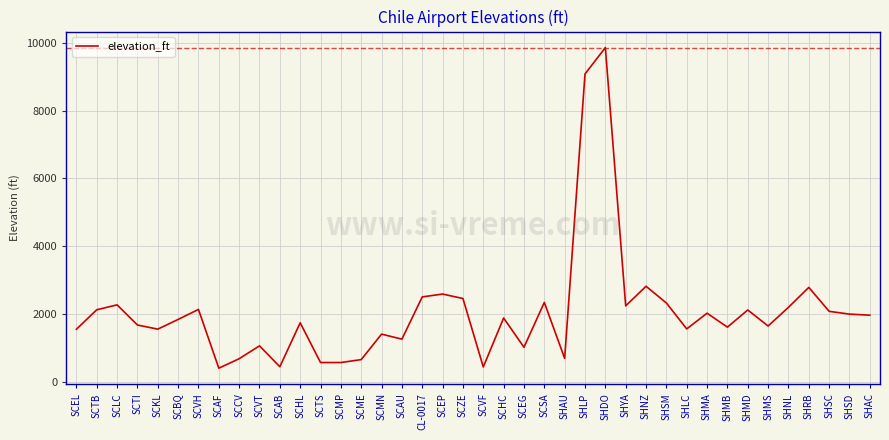

What is the ratio of the value at SCEP to the value at SCVF?

5.9